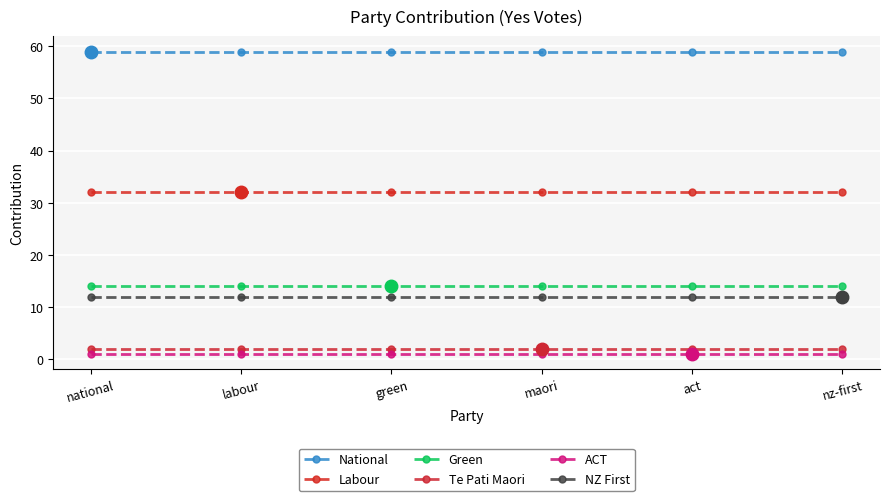

What is the label of the 4th point from the right?

green